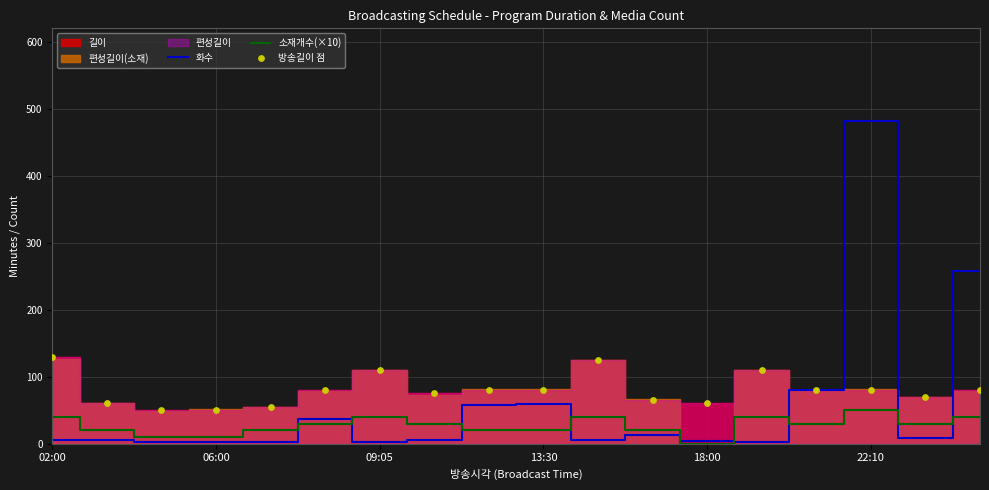

Which series reaches the maximum Y coordinate?

화수